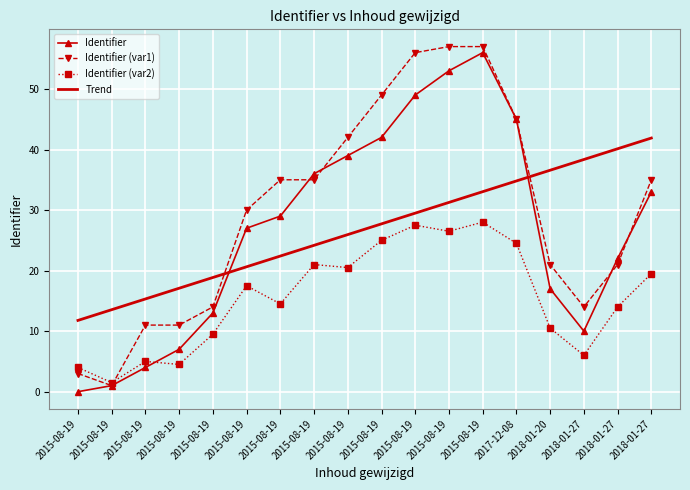

What is the greatest value displayed?

57.0